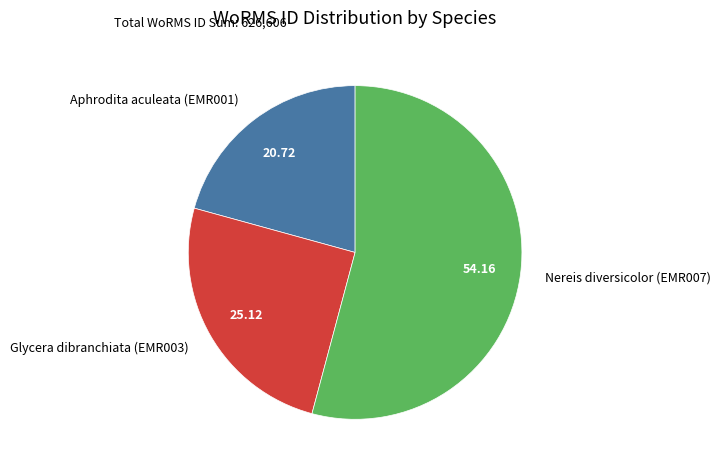

How many segments does this pie chart have?

3